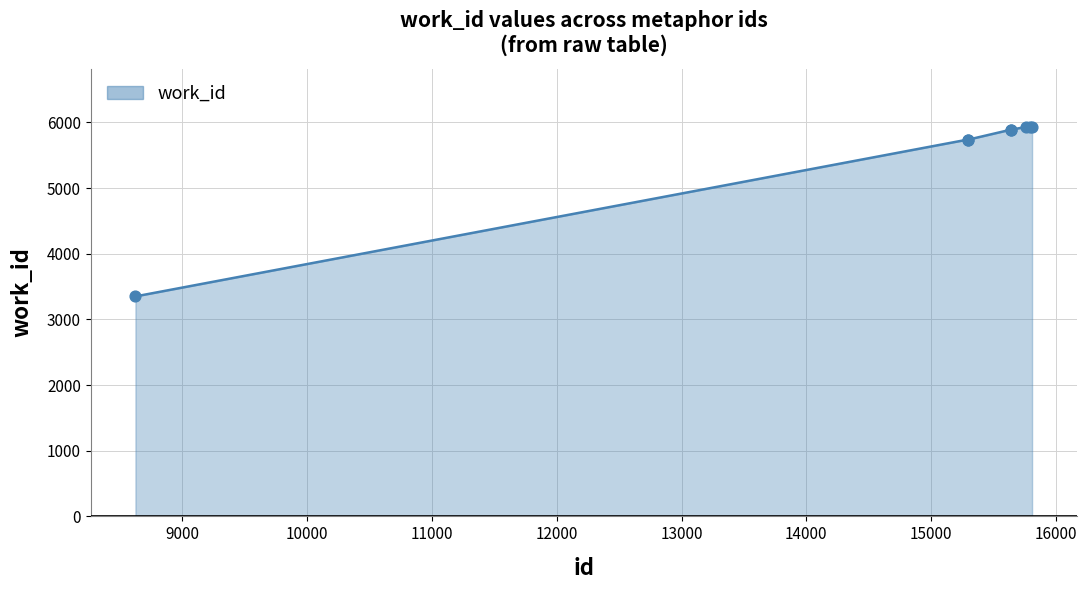

What is the maximum value shown in the chart?

5930